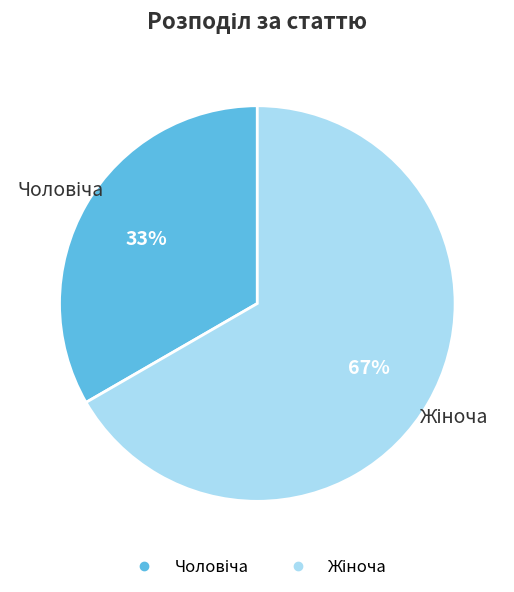

Is there a majority slice in this chart?

Yes